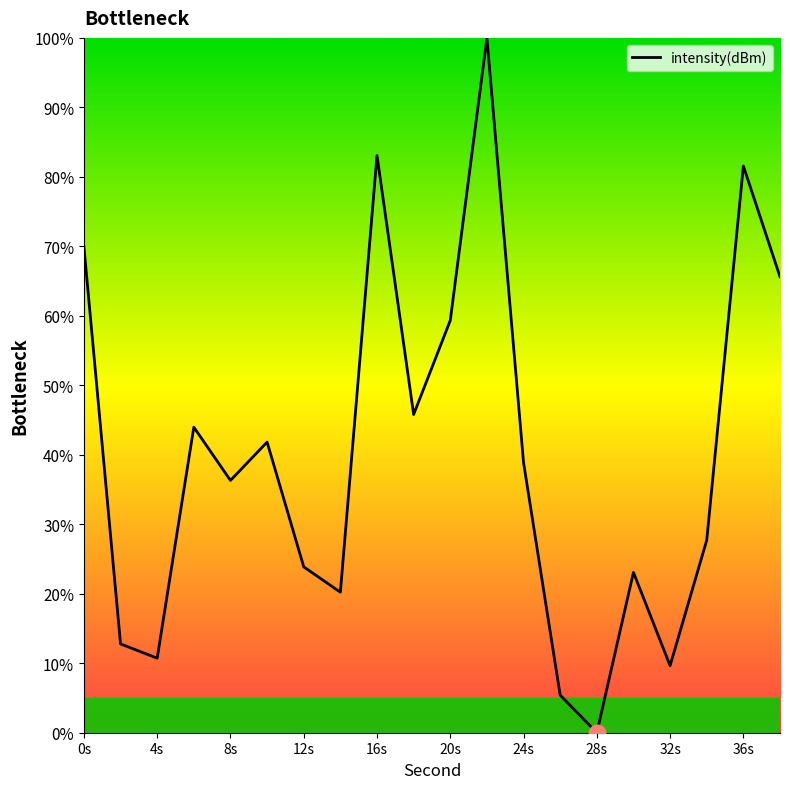

What is the greatest value displayed?

100.0